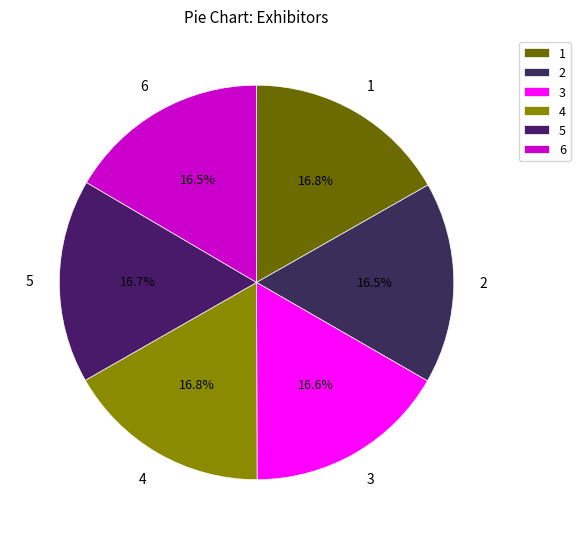

To the nearest percent, what is the average slice percentage?

17%